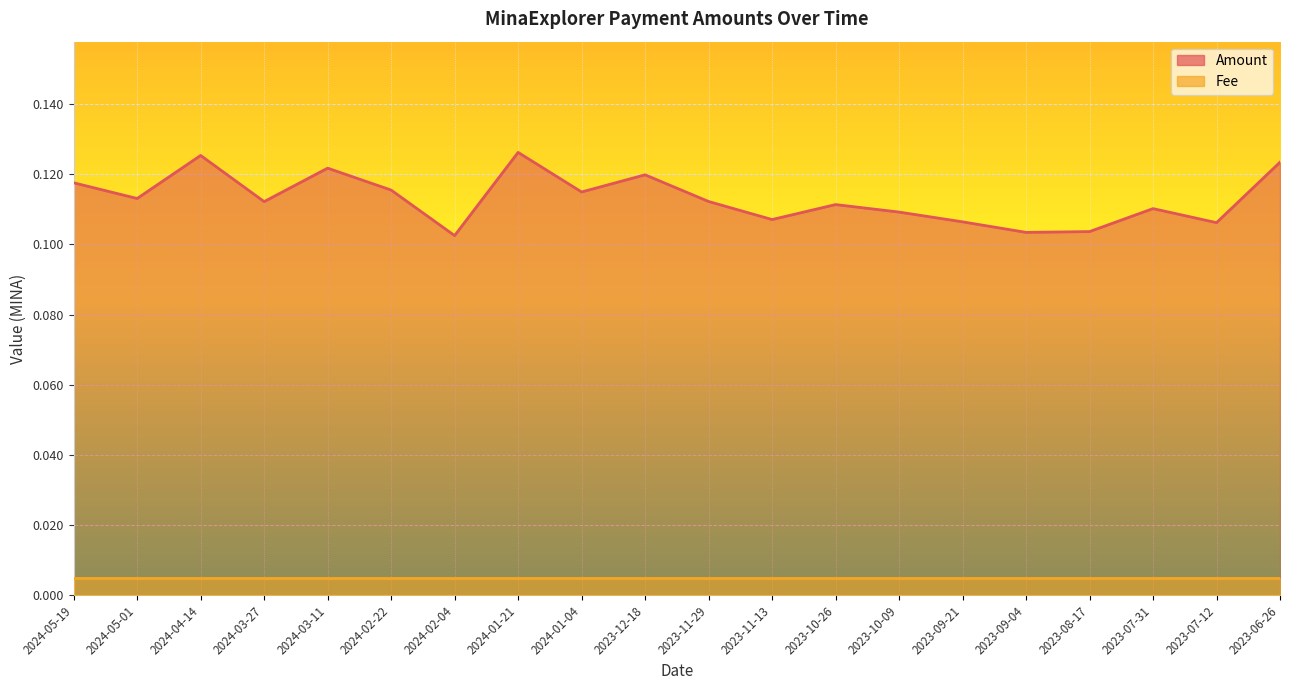

Reading left to right, what are all the values shown in this chart?

2024-05-19=0.1	2024-05-01=0.1	2024-04-14=0.1	2024-03-27=0.1	2024-03-11=0.1	2024-02-22=0.1	2024-02-04=0.1	2024-01-21=0.1	2024-01-04=0.1	2023-12-18=0.1	2023-11-29=0.1	2023-11-13=0.1	2023-10-26=0.1	2023-10-09=0.1	2023-09-21=0.1	2023-09-04=0.1	2023-08-17=0.1	2023-07-31=0.1	2023-07-12=0.1	2023-06-26=0.1